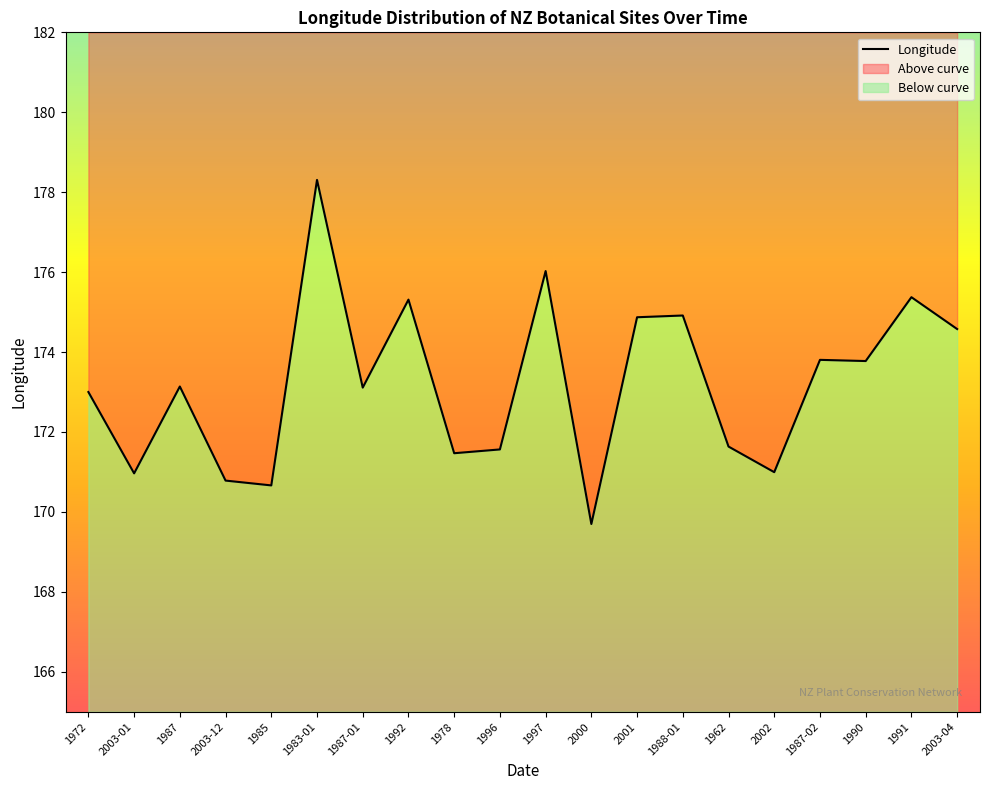

Rank the categories by value from lowest to highest.

2000, 1985, 2003-12, 2003-01, 2002, 1978, 1996, 1962, 1972, 1987-01, 1987, 1990, 1987-02, 2003-04, 2001, 1988-01, 1992, 1991, 1997, 1983-01